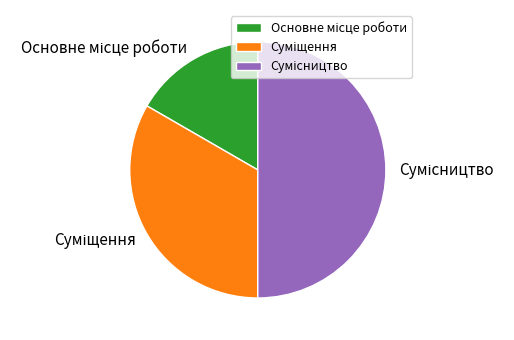

To the nearest percent, what portion does Основне місце роботи represent?

17%